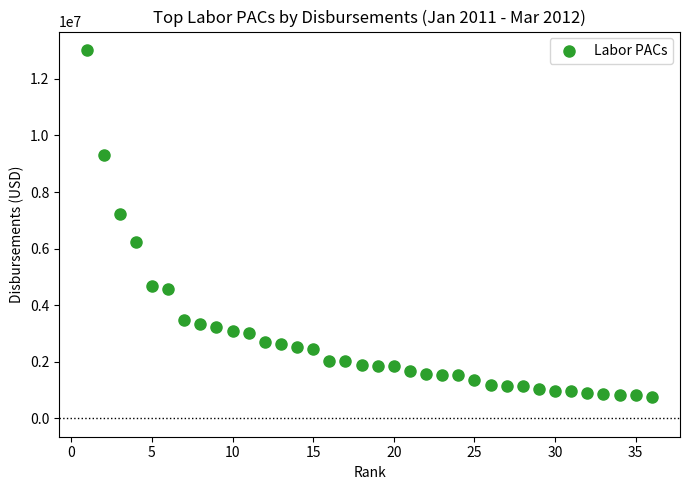

What is the range of X values (max minus min)?

35.0